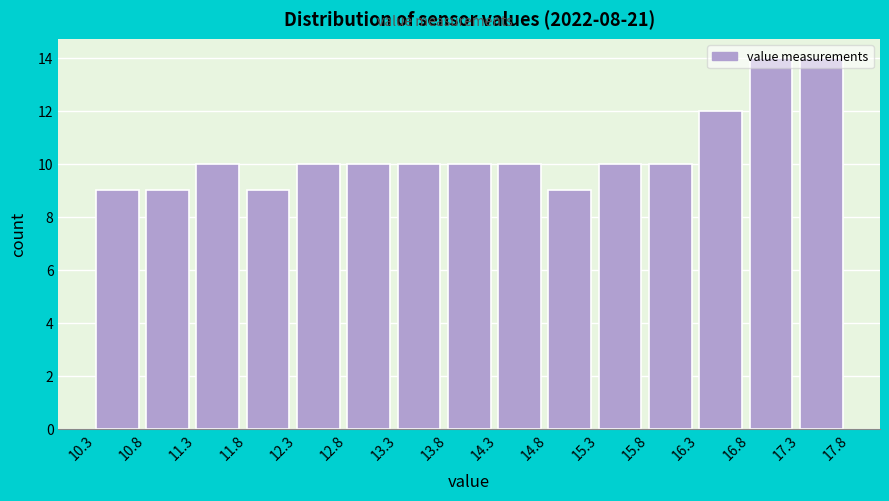

Reading left to right, list every bar in this chart as the range it spans on the x-axis followed by its height. The values are not printed on the chart, so give them approximately, as read against the axis.

10.3 to 10.8: 9
10.8 to 11.3: 9
11.3 to 11.8: 10
11.8 to 12.3: 9
12.3 to 12.8: 10
12.8 to 13.3: 10
13.3 to 13.8: 10
13.8 to 14.3: 10
14.3 to 14.8: 10
14.8 to 15.3: 9
15.3 to 15.8: 10
15.8 to 16.3: 10
16.3 to 16.8: 12
16.8 to 17.3: 14
17.3 to 17.8: 14